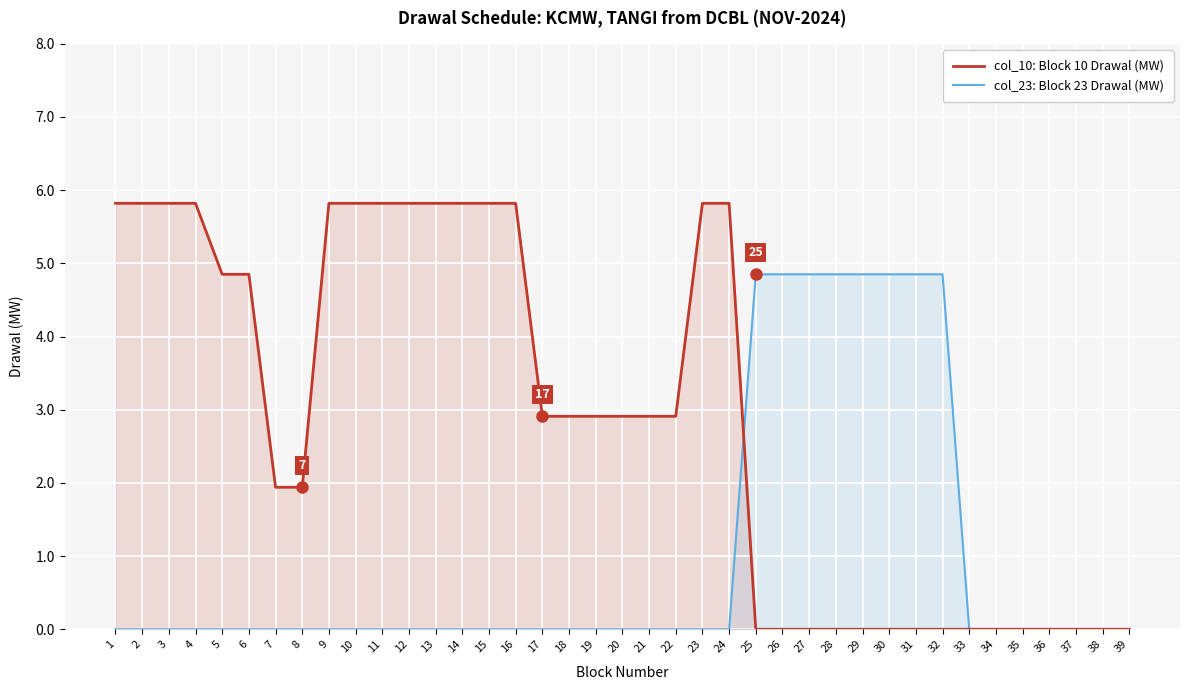

What are all the series names shown in the legend?

col_10: Block 10 Drawal (MW), col_23: Block 23 Drawal (MW)